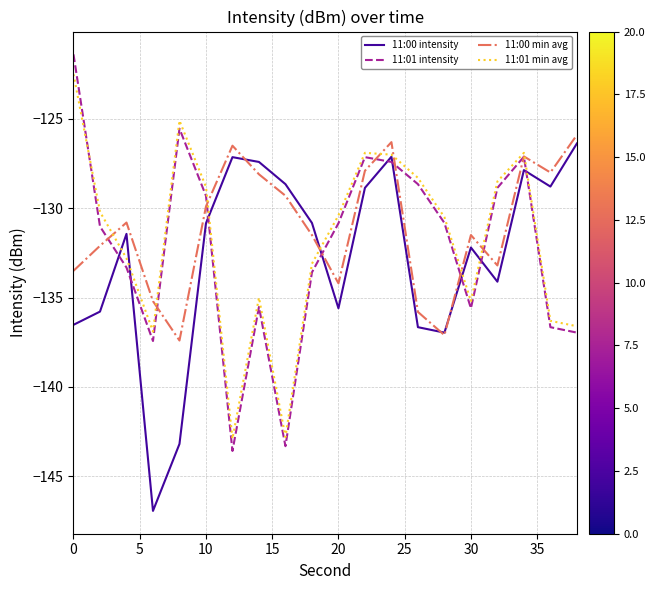

How many interior local valleys does the 11:01 intensity series have?

4